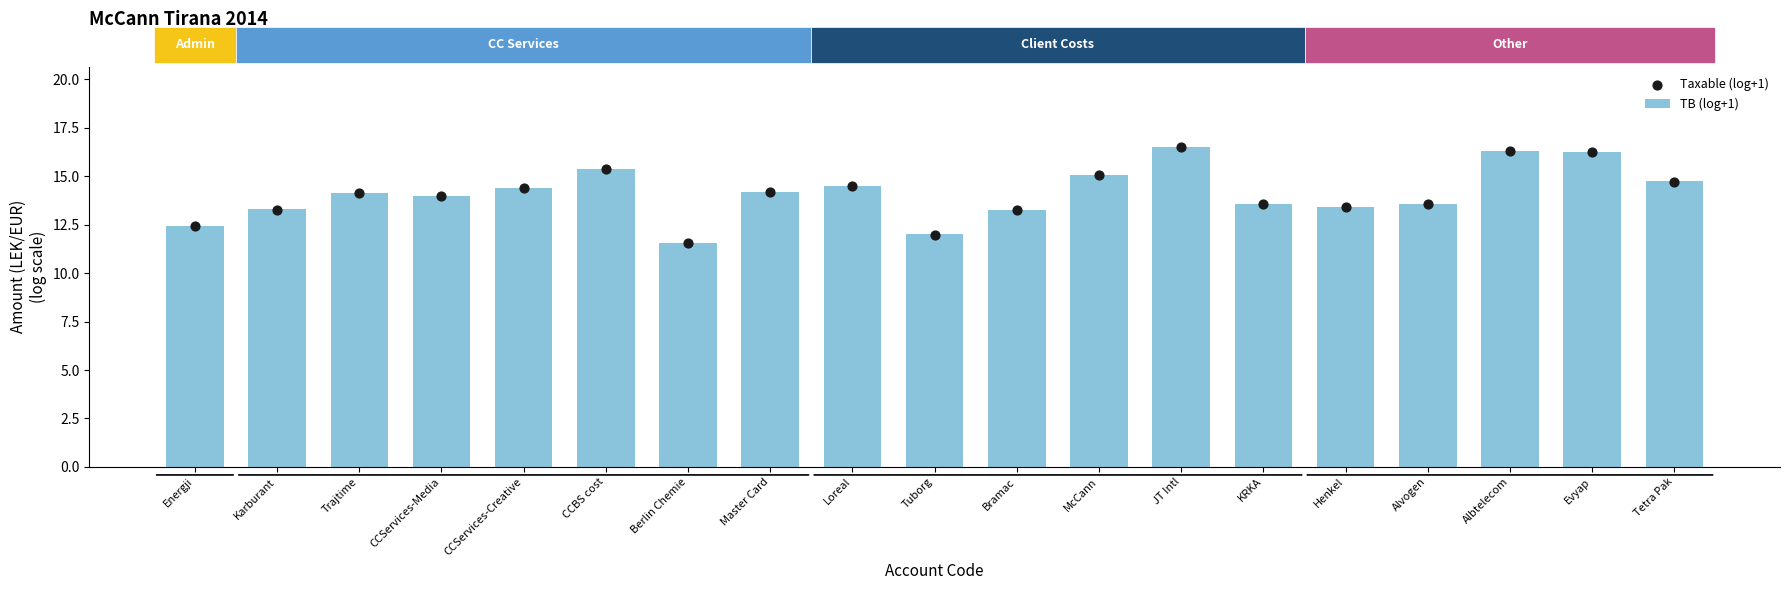

Is the value of TB (log+1) at Trajtime greater than the value of Taxable (log+1) at KRKA?

Yes